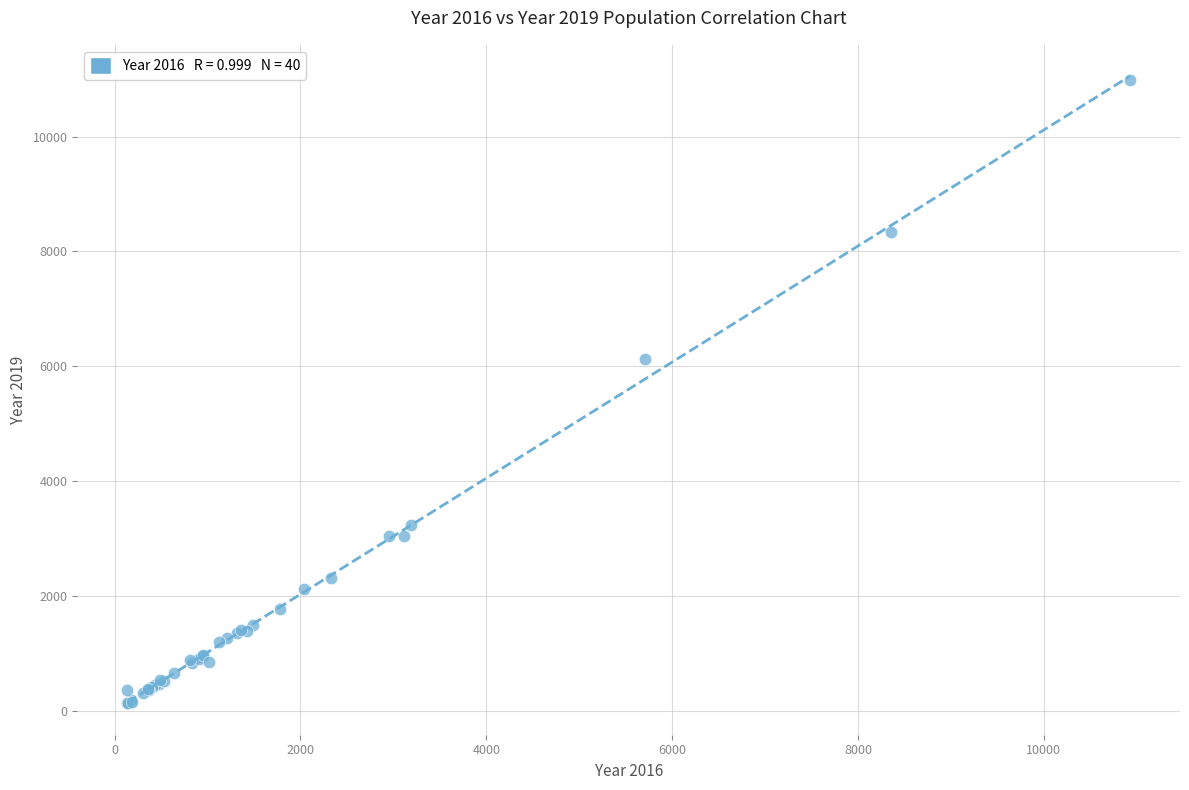

What Y value in the scatter plot is closest to 5559?

6129